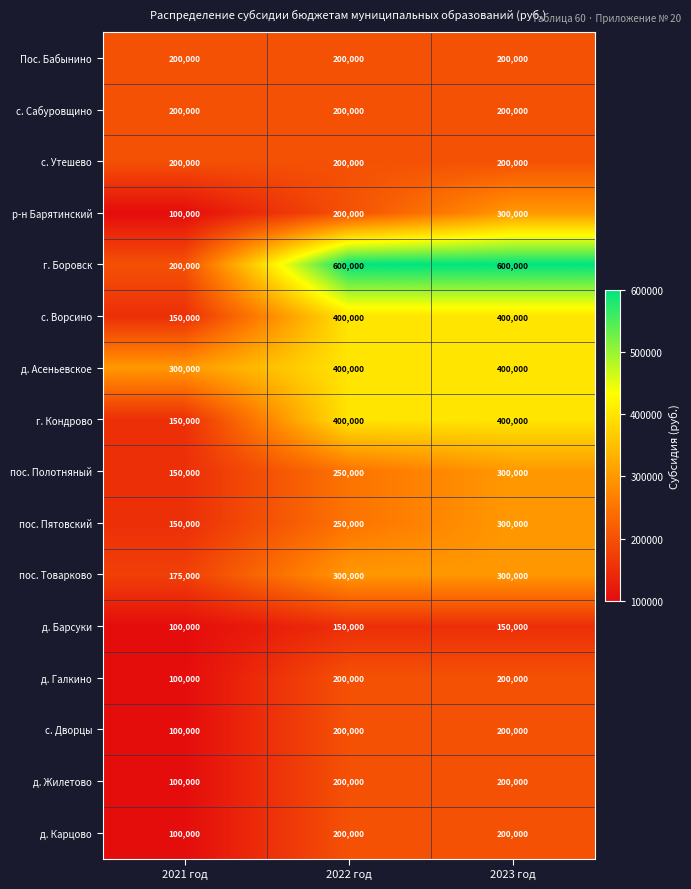

What is the total value across all series at 2023 год?

4550000